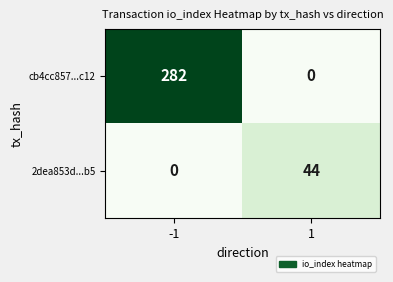

What is the greatest value displayed?

282